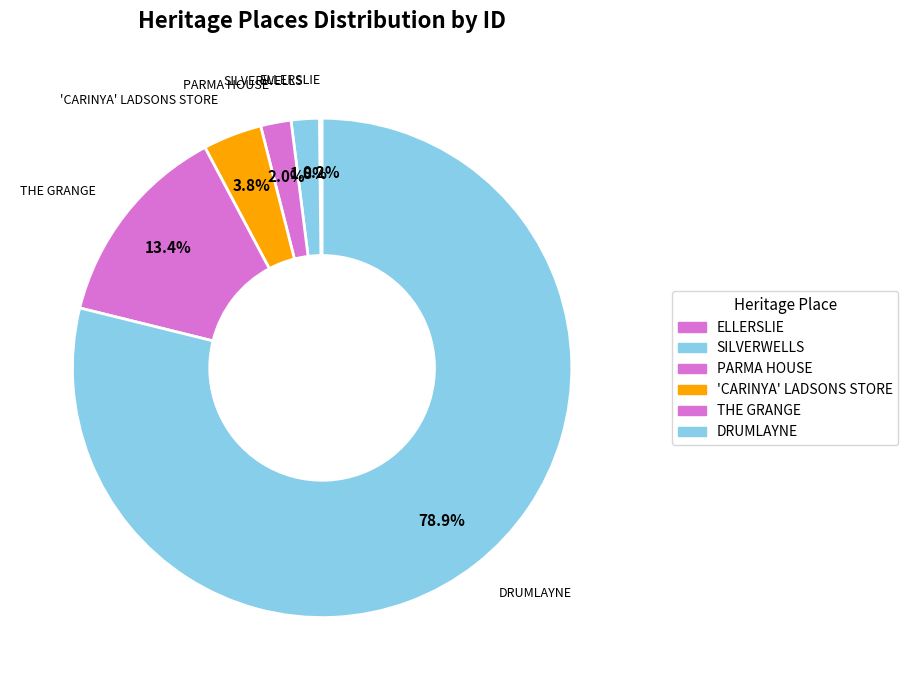

What portion of the pie excludes PARMA HOUSE?

98.0%